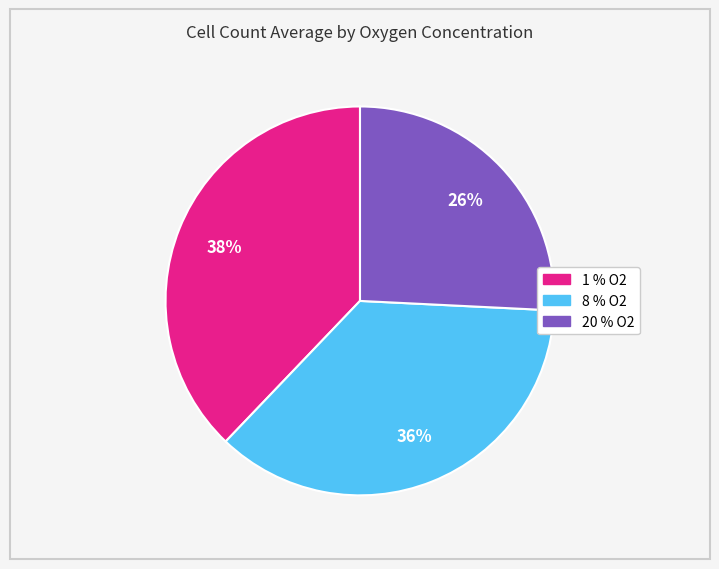

To the nearest percent, what percentage of the pie is 8 % O2?

36%